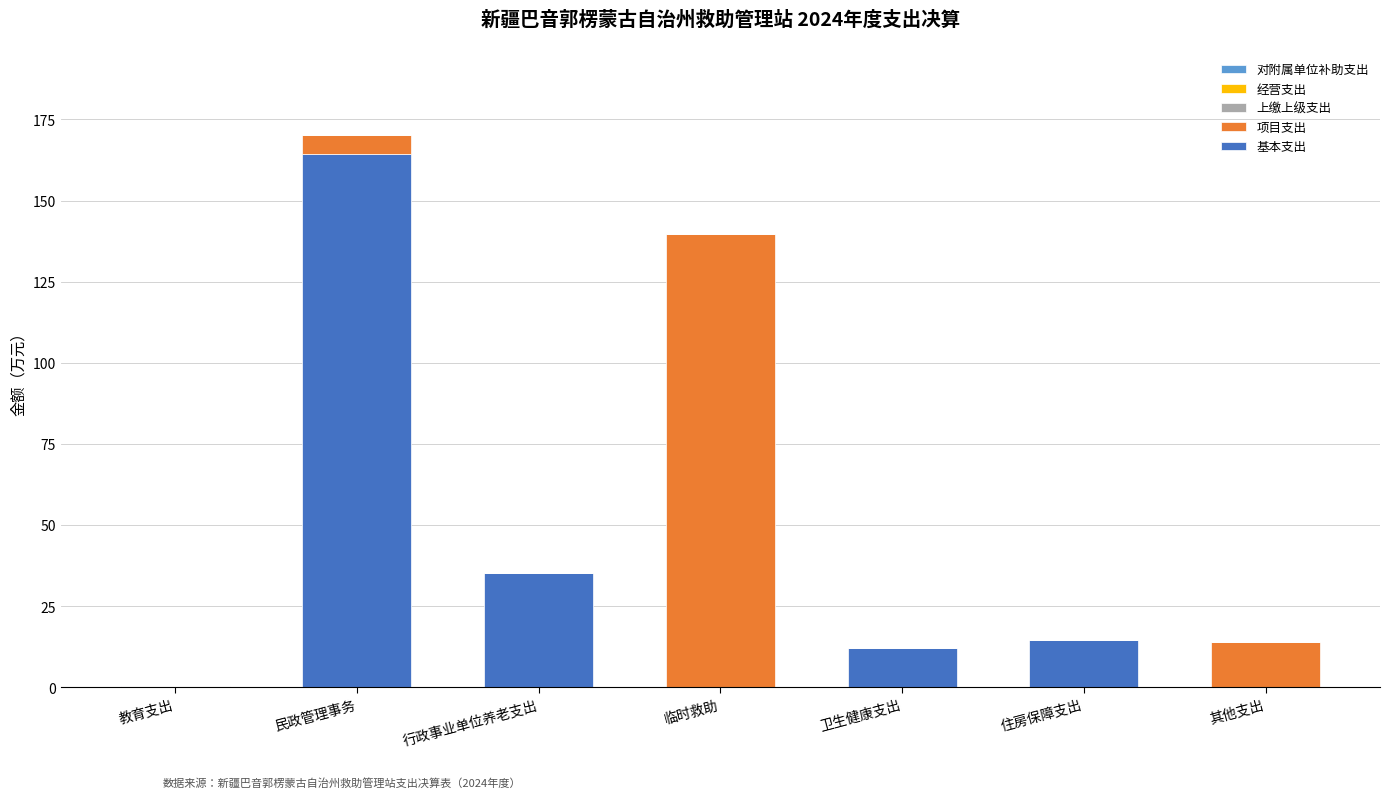

Does the chart contain stacked bars?

Yes